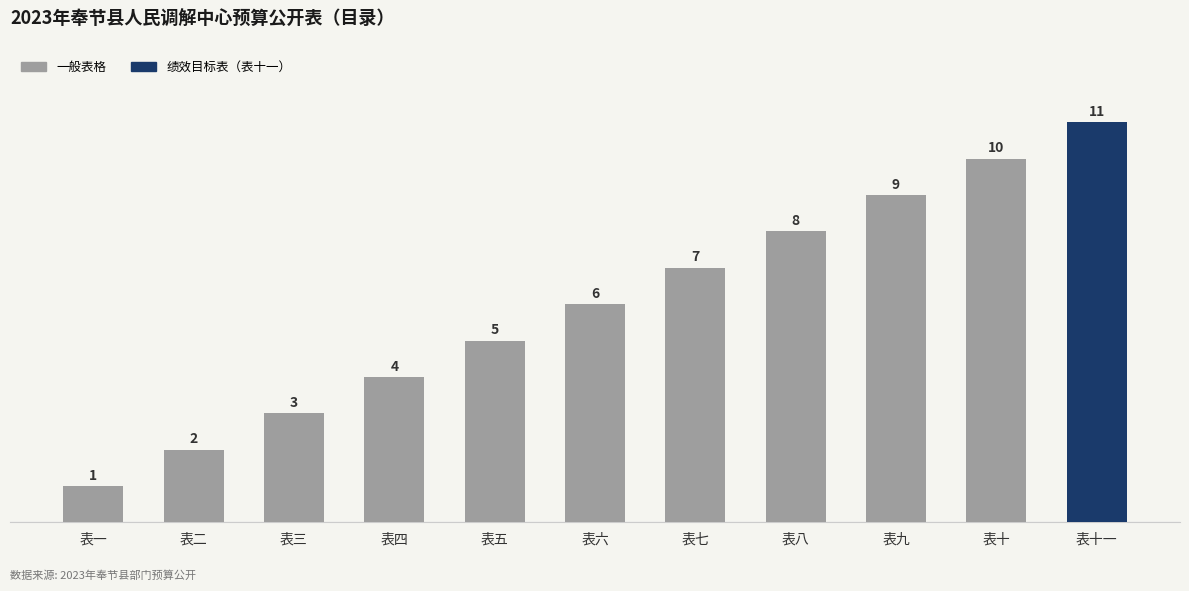

What is the value of the 2nd bar from the left?

2